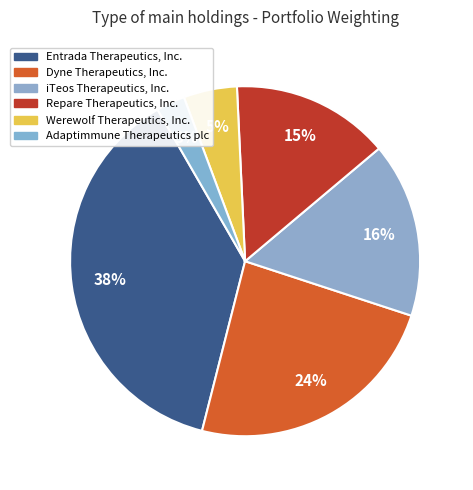

The Adaptimmune Therapeutics plc slice represents 1% of the pie. True or false?

False